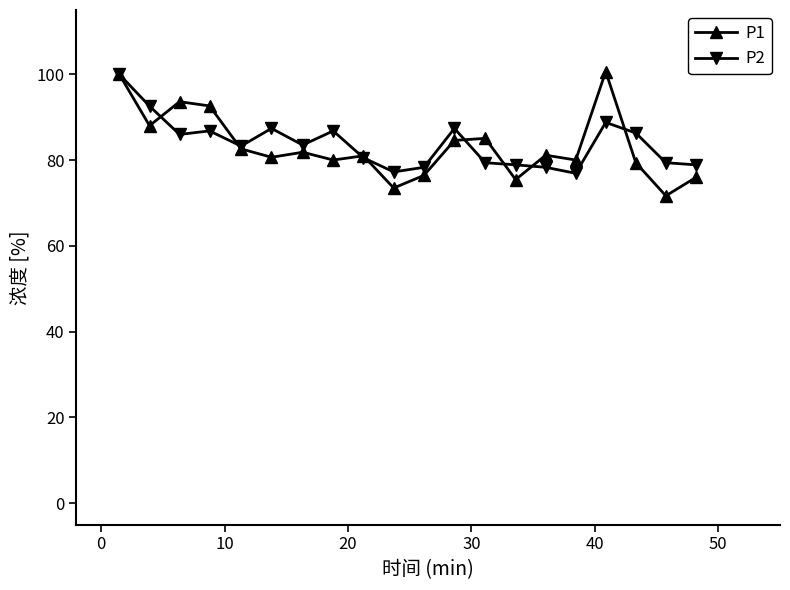

What is the value of the P2 point at the 10th from the left?

77.2